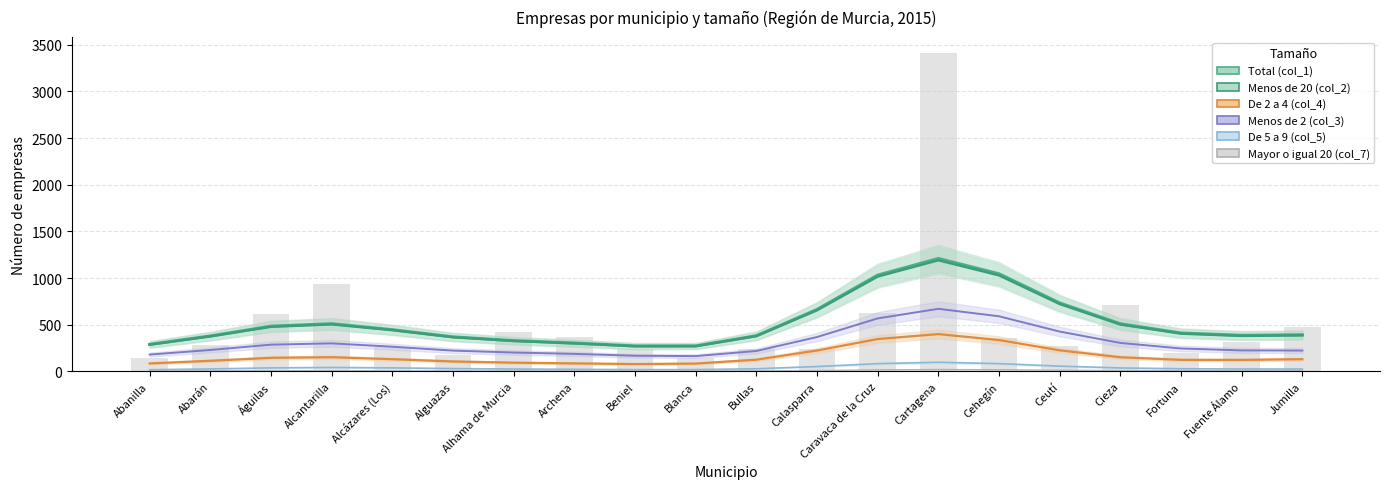

What is the approximate value of De 5 a 9 (col_5) at Abanilla?

16.9